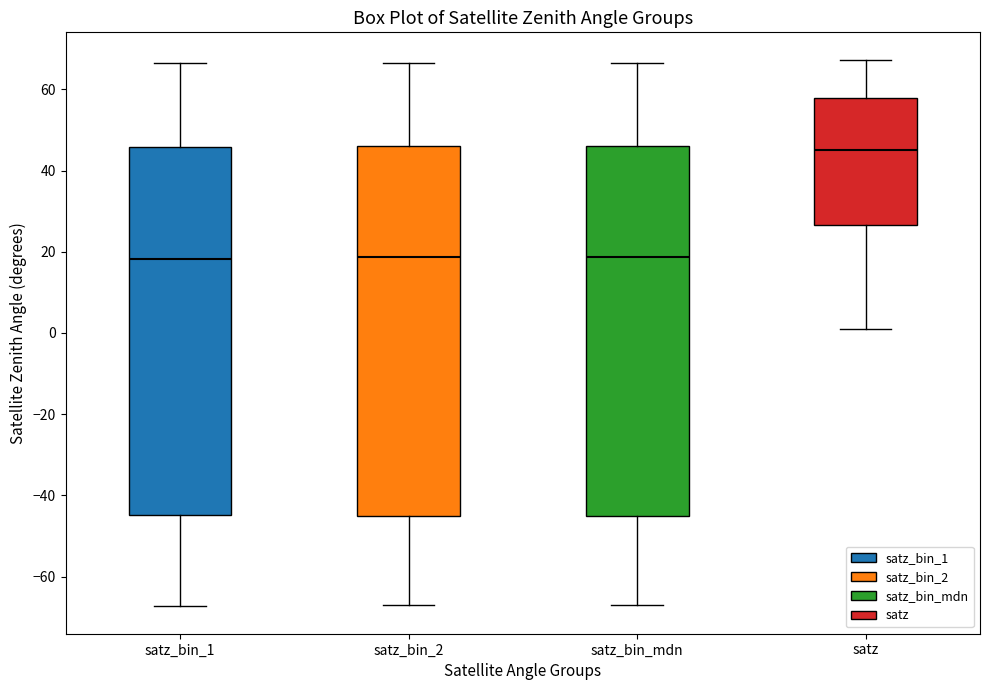

Reading left to right, transcribe this box plot: for each box, give where its median line is, the range the box spans, and where its two whiskers end, as read against the y-axis. The values are not printed on the chart, so give them approximately, as read against the axis.

satz_bin_1: median 18, box -44 to 46, whiskers -68 to 66
satz_bin_2: median 18, box -46 to 46, whiskers -68 to 66
satz_bin_mdn: median 18, box -46 to 46, whiskers -68 to 66
satz: median 46, box 26 to 58, whiskers 0 to 68